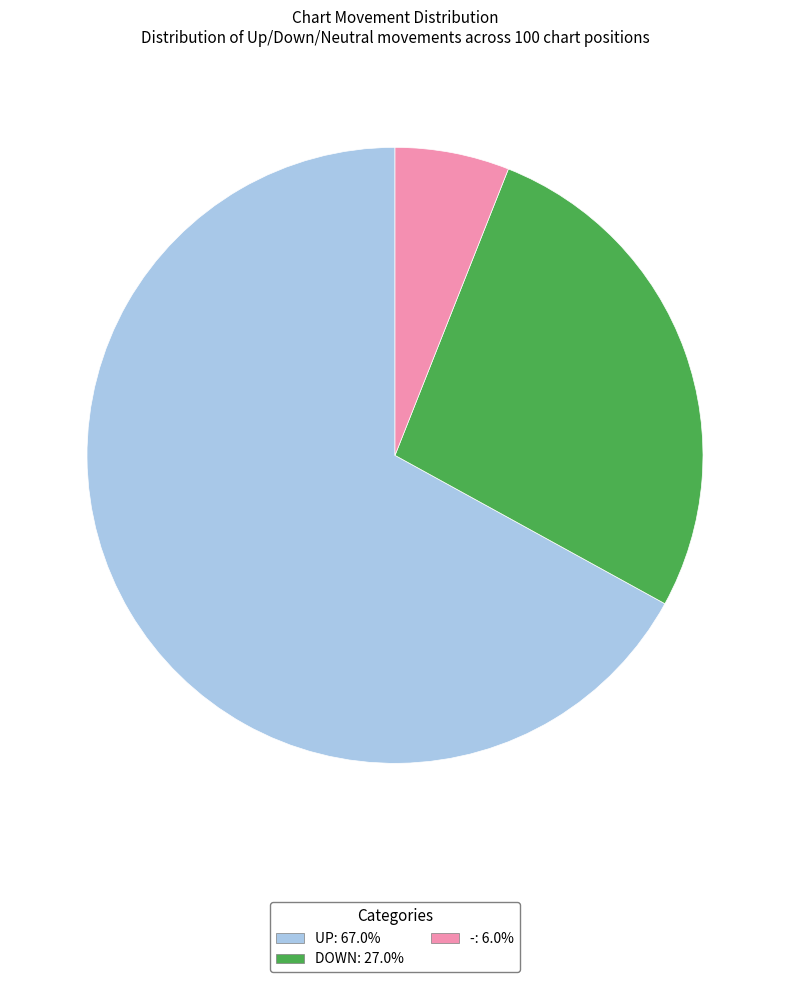

Is there any slice that represents more than half of the pie?

Yes